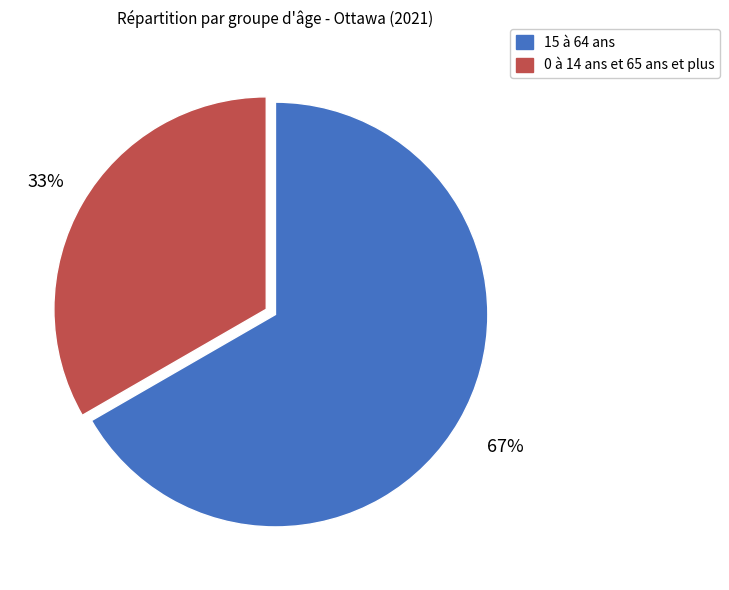

Is there any slice that represents more than half of the pie?

Yes